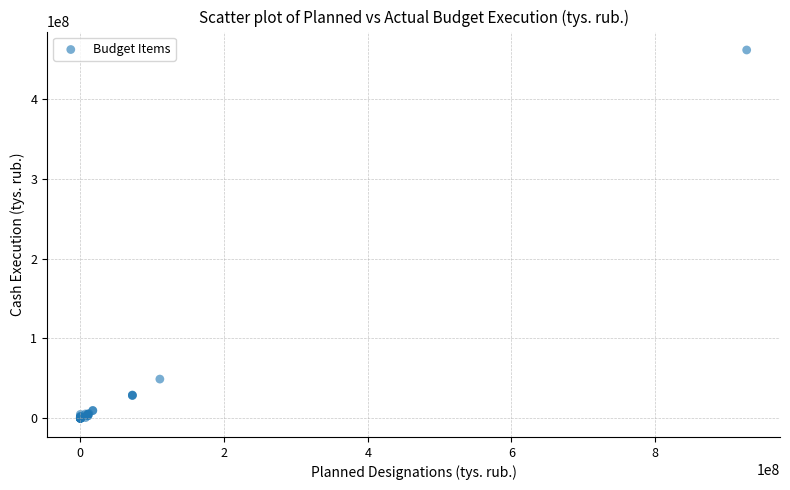

What Y value in the scatter plot is closest to 230556238?

48889552.8